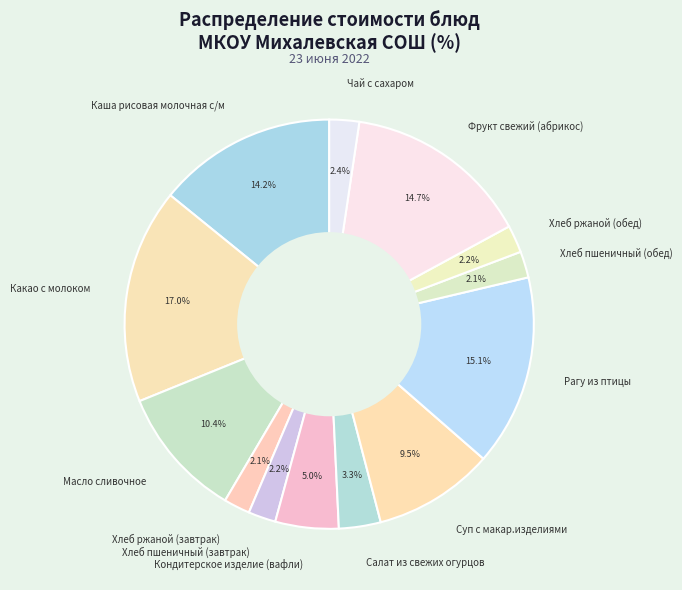

Count the number of slices in the pie.

13